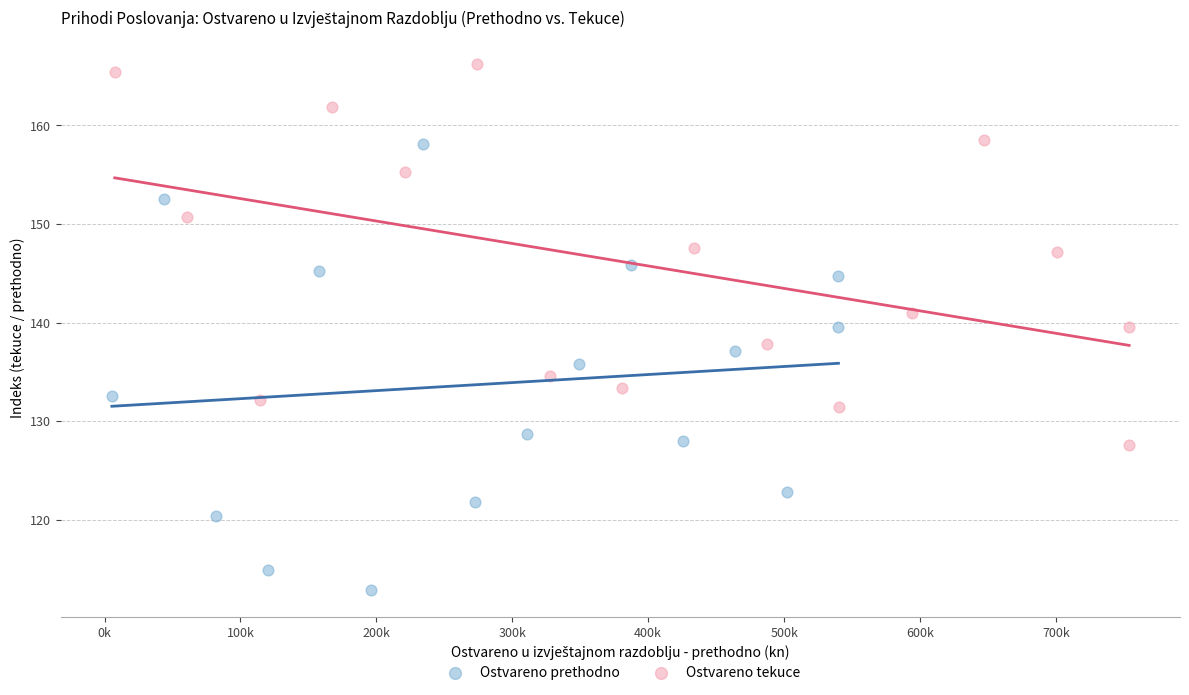

Which series has the widest spread of Y values?

Ostvareno prethodno